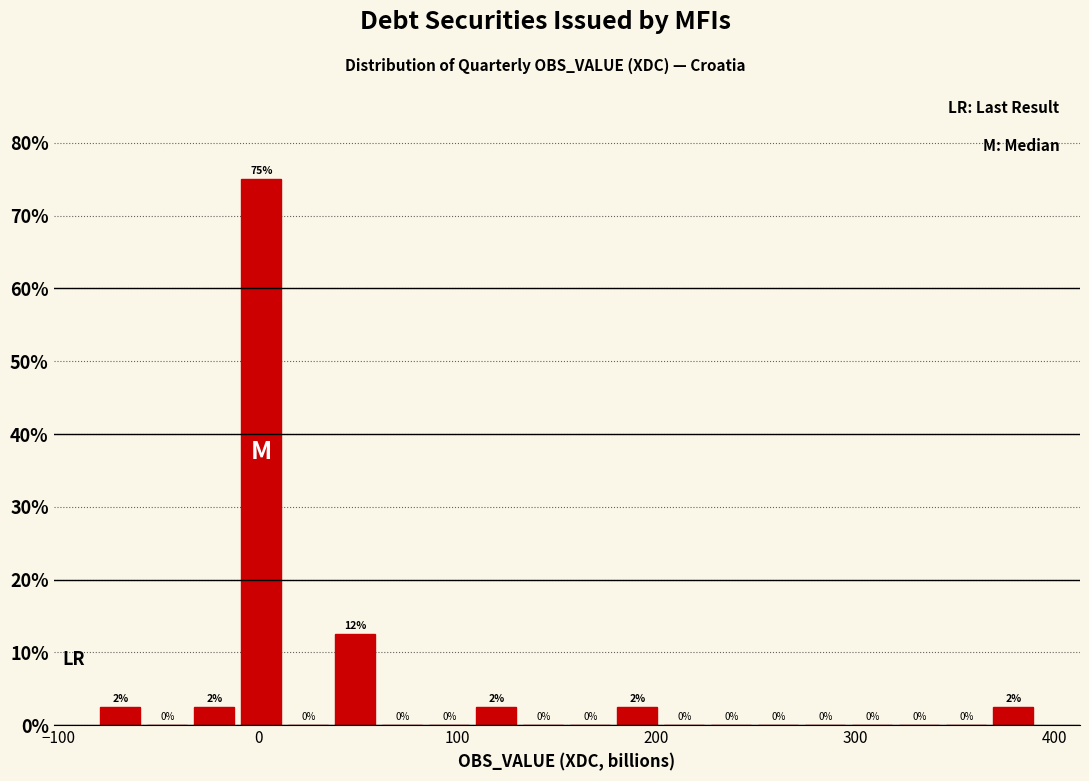

Read against the x-axis, roughly where is the centre of the tallest bar?

0